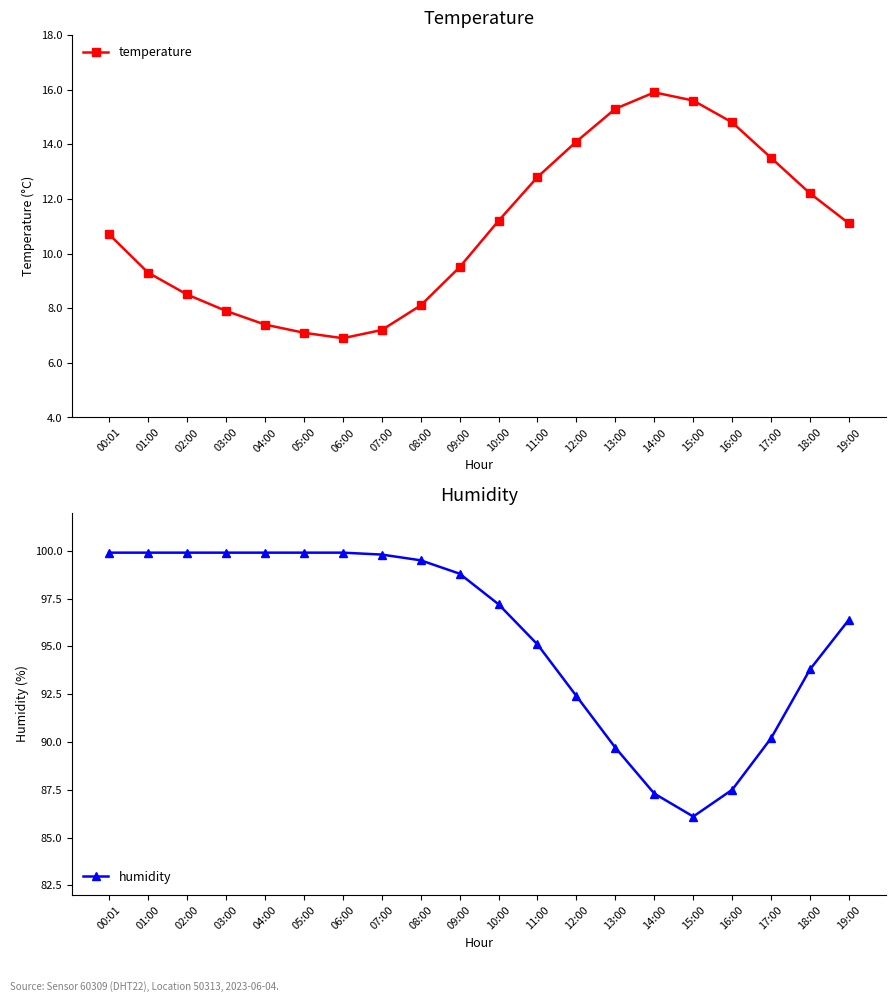

What is the label of the 12th point from the left?

11:00